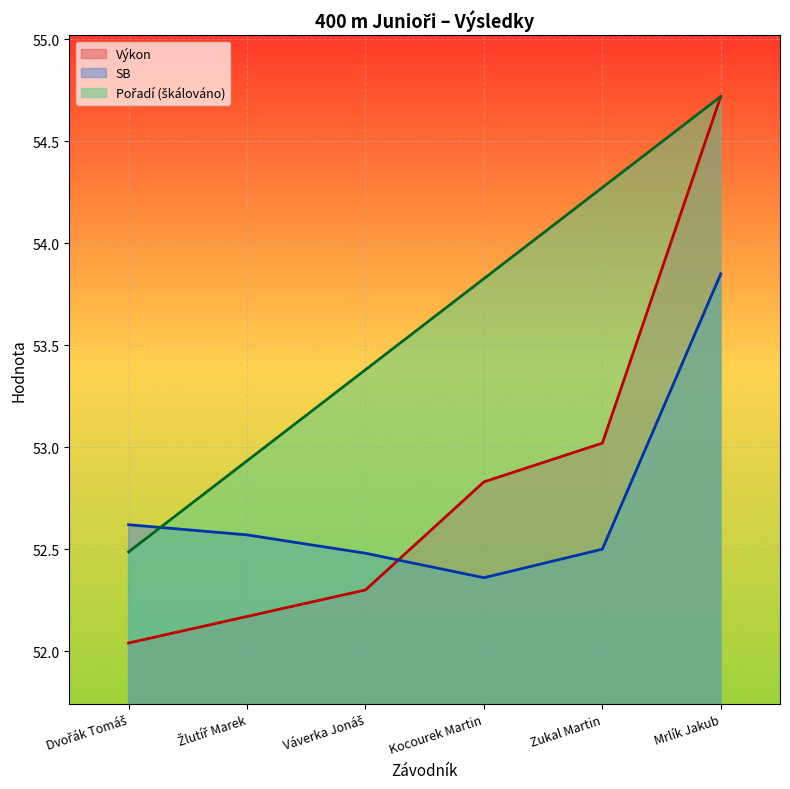

Is the value of Pořadí at Mrlík Jakub greater than the value of SB at Kocourek Martin?

Yes